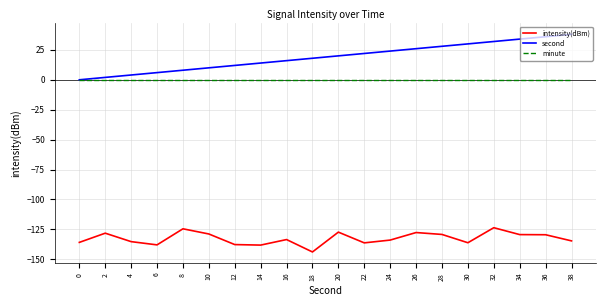

In intensity(dBm), how many points are lower than both neighbors (excluding endpoints)?

5